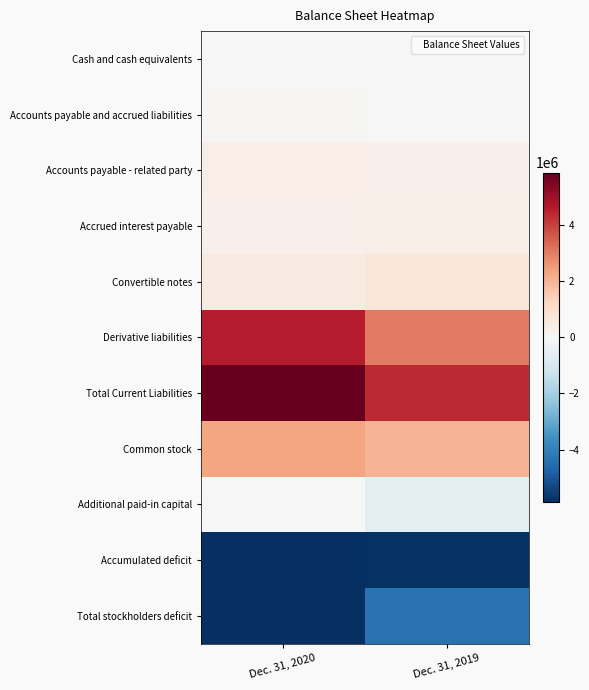

Which has a higher value, Dec. 31, 2020 or Dec. 31, 2019?

Dec. 31, 2019